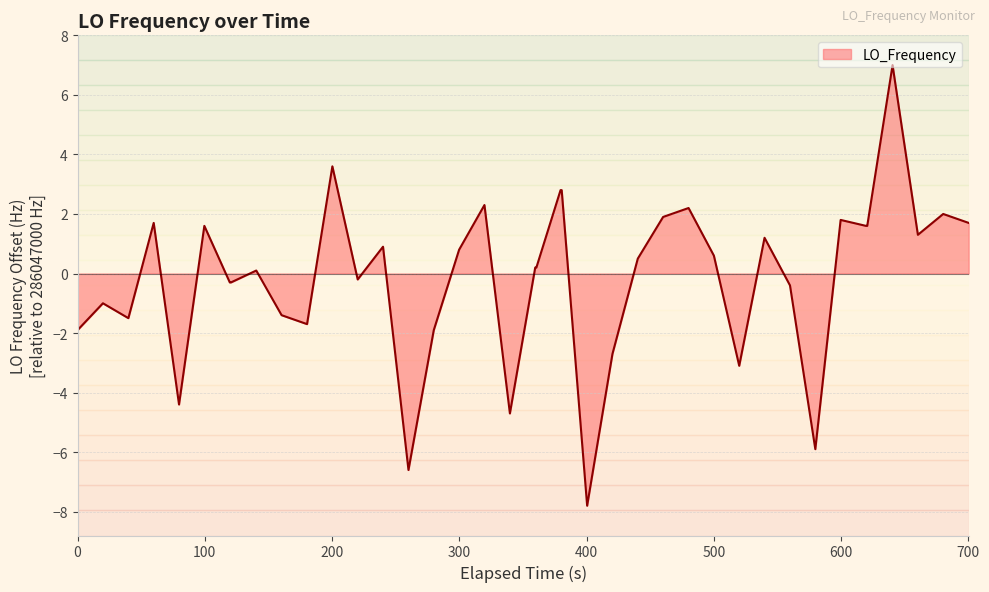

What is the difference between the maximum and minimum values?

14.8